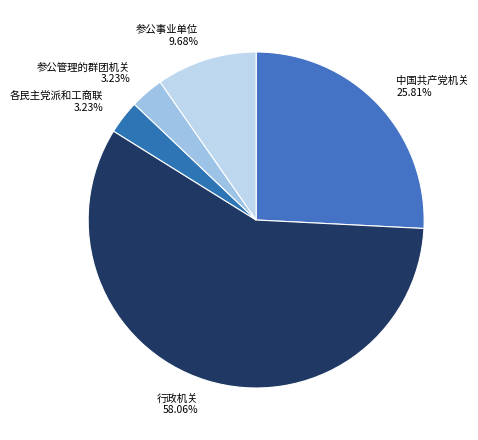

To the nearest percent, what is the average slice percentage?

20%